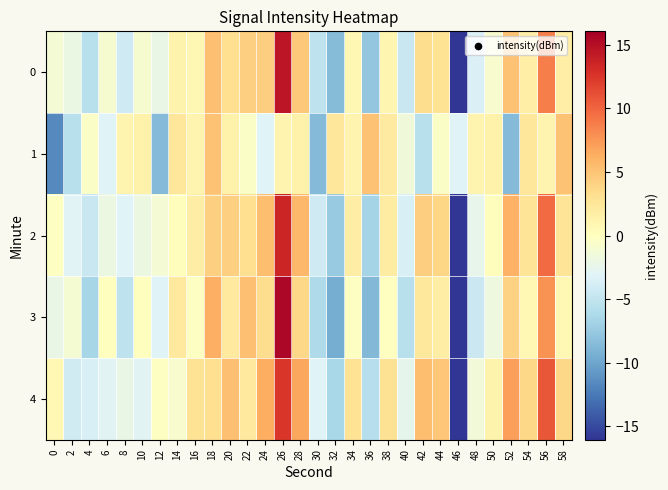

Reading left to right, extract all data points from this chart.

0: 0=-1.3	2=-2.1	4=-5.5	6=-1.0	8=-4.2	10=-0.9	12=-2.2	14=1.2	16=0.8	18=5.2	20=3.3	22=4.2	24=4.4	26=14.5	28=4.7	30=-5.2	32=-8.5	34=0.8	36=-7.7	38=1.0	40=-4.5	42=3.4	44=2.8	46=-18.0	48=-3.5	50=-0.8	52=5.1	54=1.6	56=8.7	58=1.6
1: 0=-11.6	2=-5.6	4=-0.5	6=-3.1	8=1.1	10=1.5	12=-8.6	14=2.5	16=1.0	18=5.1	20=1.5	22=-0.5	24=-3.1	26=1.1	28=1.5	30=-8.6	32=2.5	34=1.0	36=5.1	38=2.1	40=-1.6	42=-5.6	44=-0.5	46=-3.1	48=1.1	50=1.5	52=-8.6	54=2.5	56=1.0	58=5.1
2: 0=-0.3	2=-3.1	4=-4.5	6=-2.0	8=-3.2	10=-1.9	12=-1.2	14=0.2	16=1.8	18=4.2	20=4.3	22=3.2	24=5.4	26=13.5	28=5.7	30=-4.2	32=-7.5	34=1.8	36=-6.7	38=2.0	40=-3.5	42=4.4	44=3.8	46=-17.0	48=-2.5	50=0.2	52=6.1	54=2.6	56=9.7	58=2.6
3: 0=-2.3	2=-1.1	4=-6.5	6=0.0	8=-5.2	10=0.1	12=-3.2	14=2.2	16=-0.2	18=6.2	20=2.3	22=5.2	24=3.4	26=15.5	28=3.7	30=-6.2	32=-9.5	34=-0.2	36=-8.7	38=-0.0	40=-5.5	42=2.4	44=1.8	46=-19.0	48=-4.5	50=-1.8	52=4.1	54=0.6	56=7.7	58=0.6
4: 0=0.7	2=-4.1	4=-3.5	6=-3.0	8=-2.2	10=-2.9	12=-0.2	14=-0.8	16=2.8	18=3.2	20=5.3	22=2.2	24=6.4	26=12.5	28=6.7	30=-3.2	32=-6.5	34=2.8	36=-5.7	38=3.0	40=-2.5	42=5.4	44=4.8	46=-16.0	48=-1.5	50=1.2	52=7.1	54=3.6	56=10.7	58=3.6